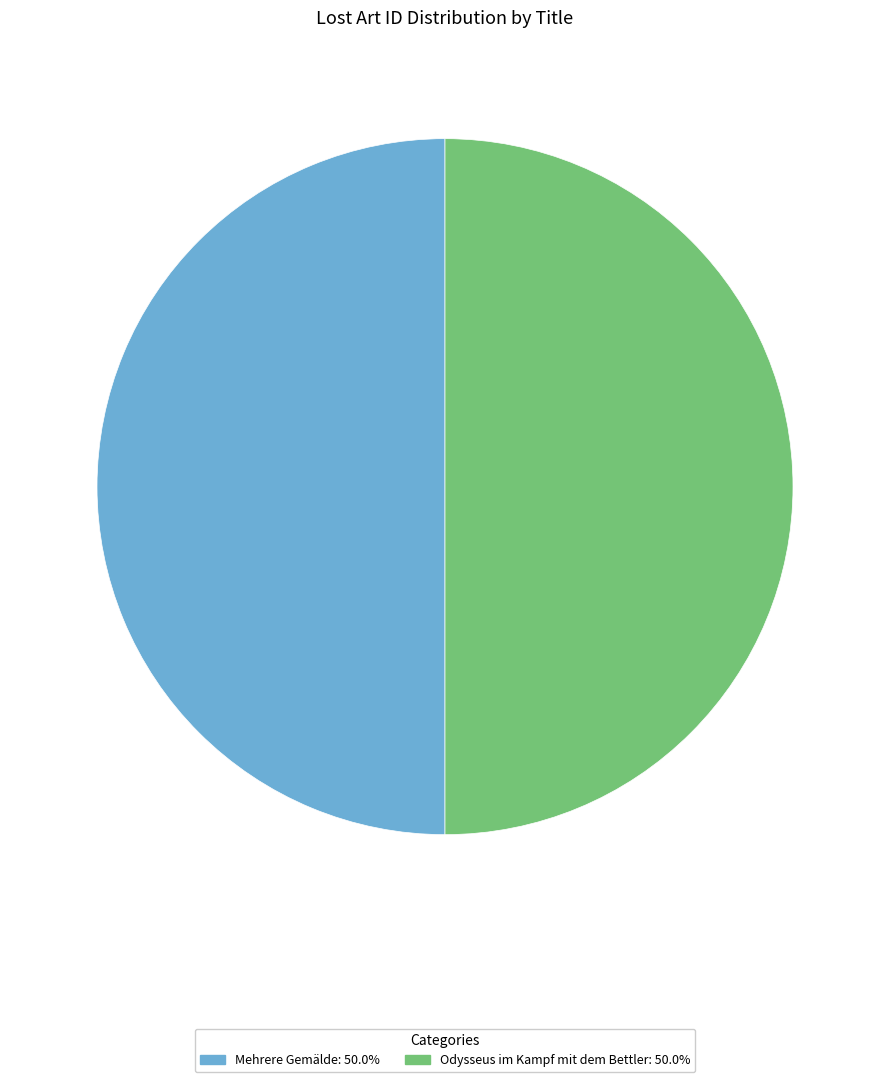

What is the ratio of the value at Odysseus im Kampf mit dem Bettler to the value at Mehrere Gemälde?

1.0